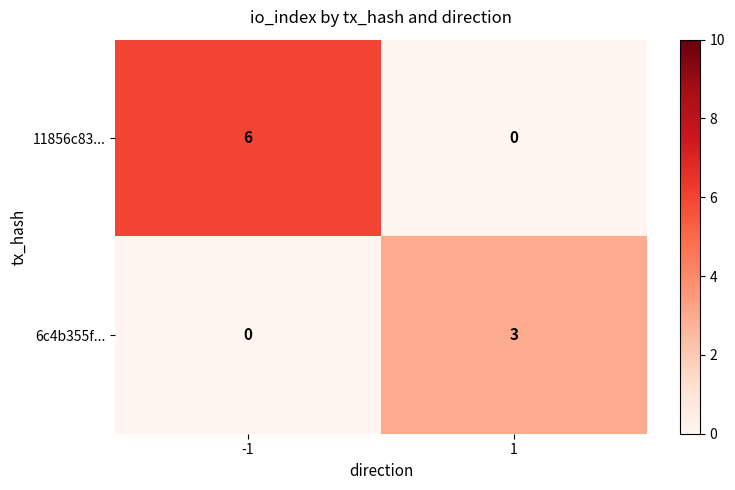

What is the highest value of the 6c4b355f... series?

3